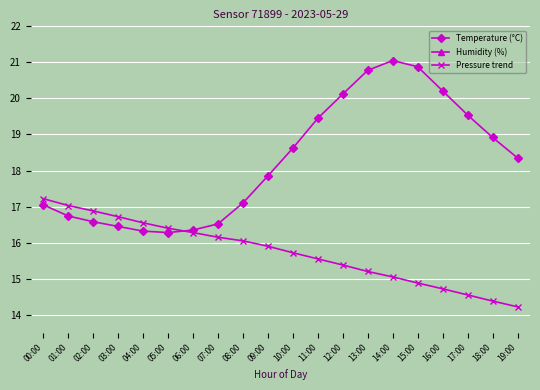

What is the minimum value for Temperature (°C)?

16.3